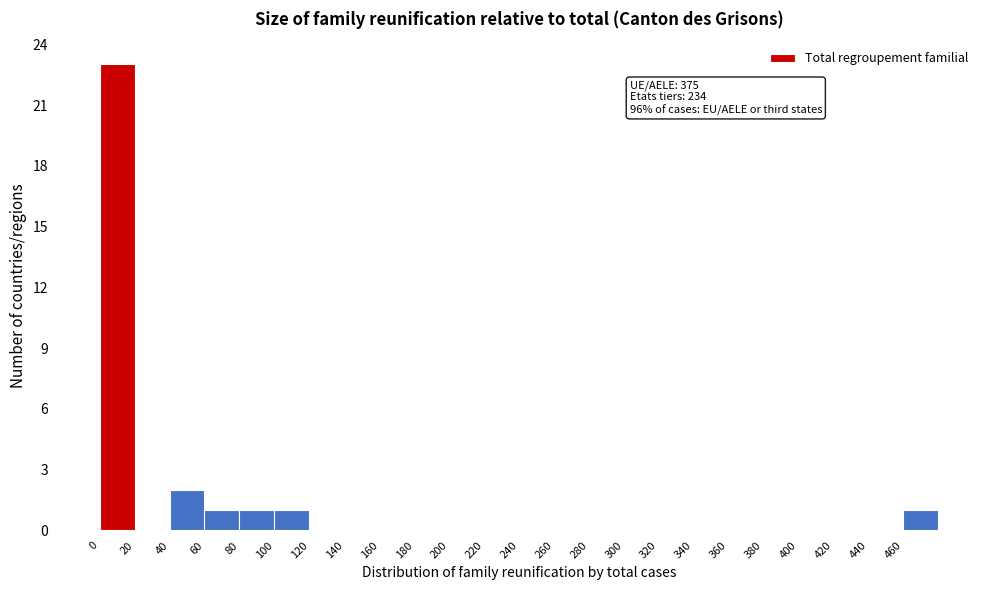

Over which range of the x-axis is the bar tallest?

0 to 20